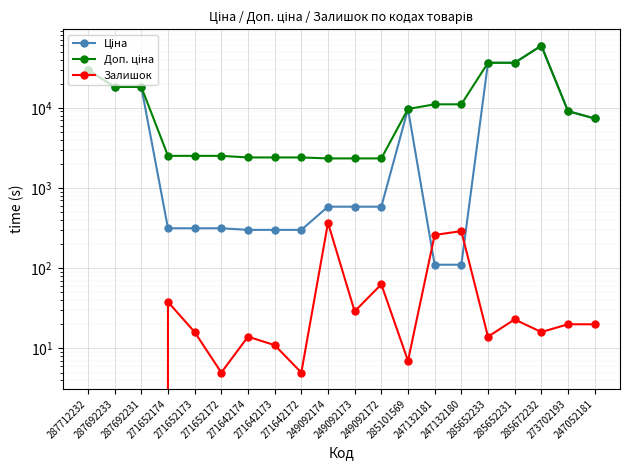

Which series has the widest spread of values?

Ціна